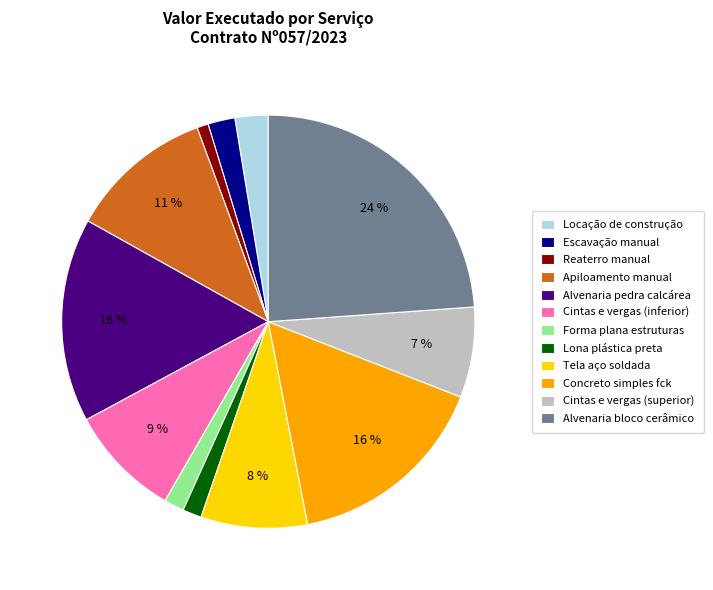

Count the number of slices in the pie.

12